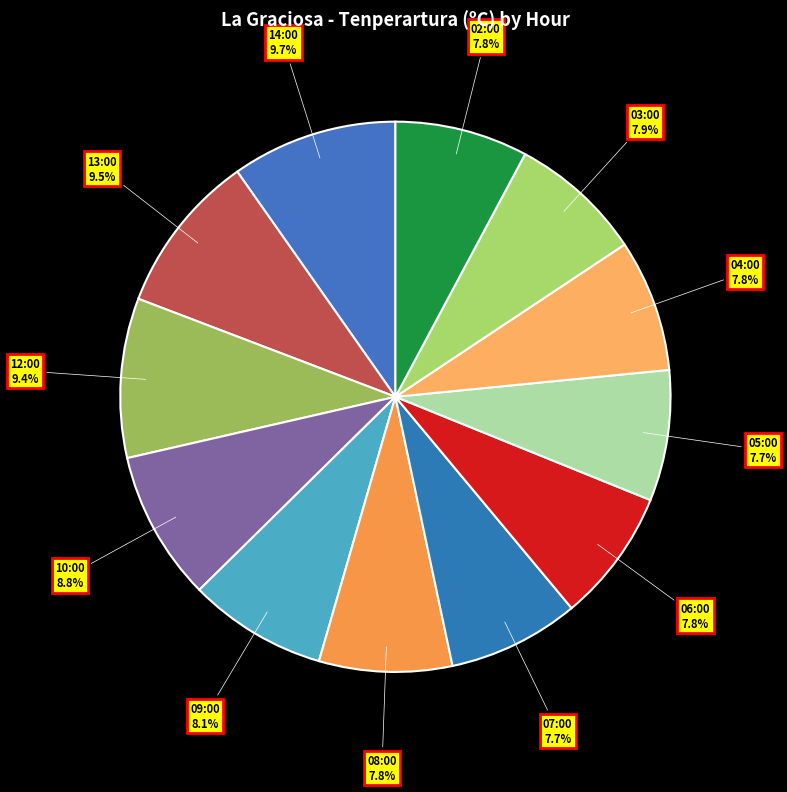

To the nearest percent, what is the average slice percentage?

8%